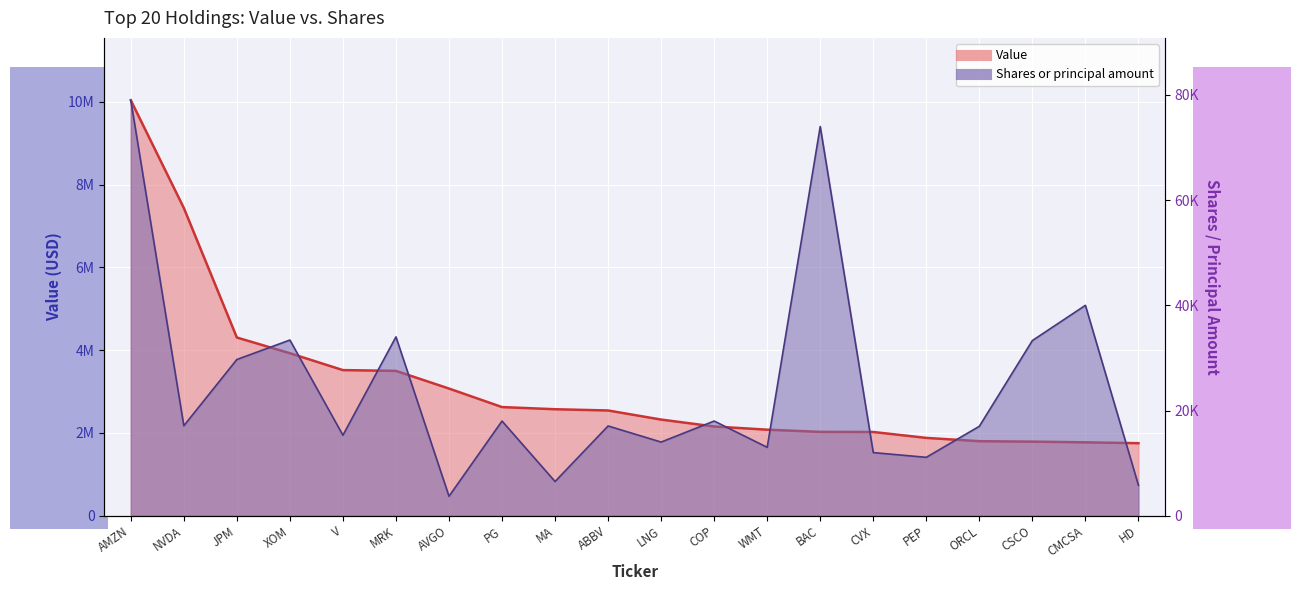

At ORCL, list the series in order from largest to smallest.

Value, Shares or principal amount